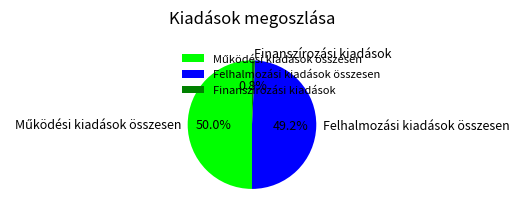

Does Finanszírozási kiadások represent more than half of the total?

No